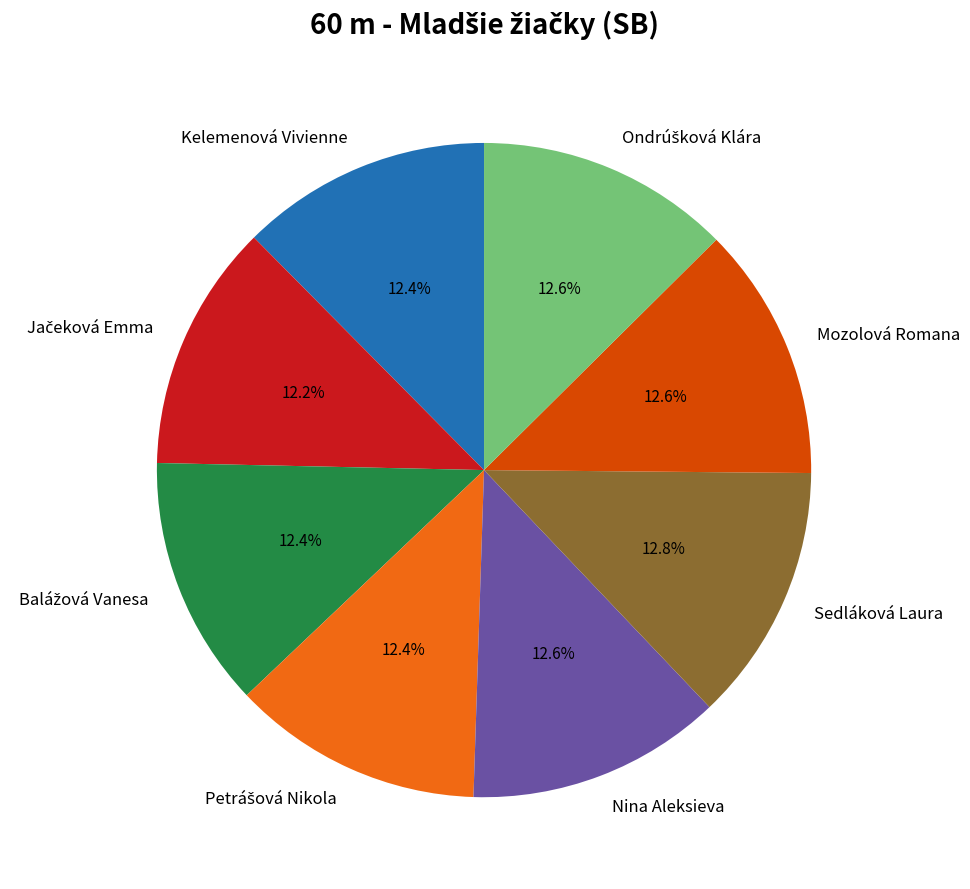

How many segments does this pie chart have?

8